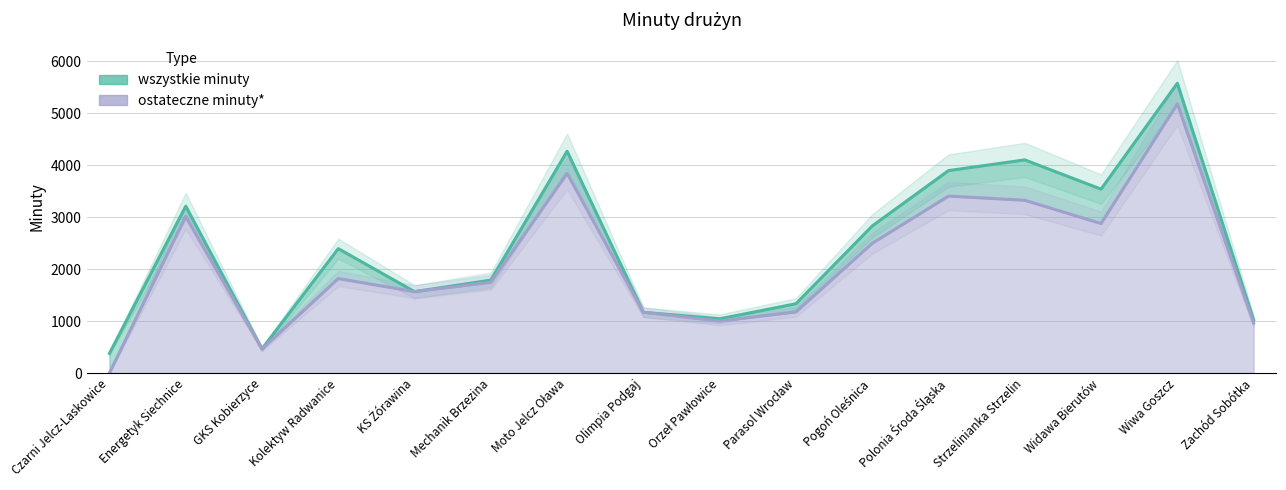

Is it true that ostateczne minuty* equals 3565 at Pogoń Oleśnica?

False